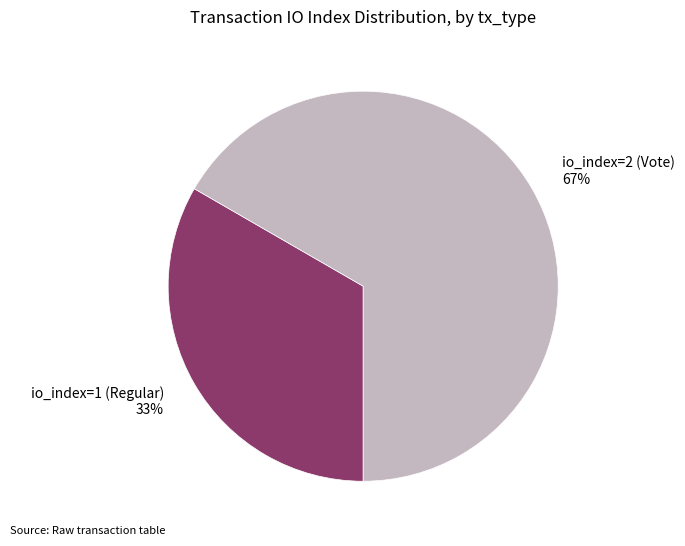

Count the number of slices in the pie.

2